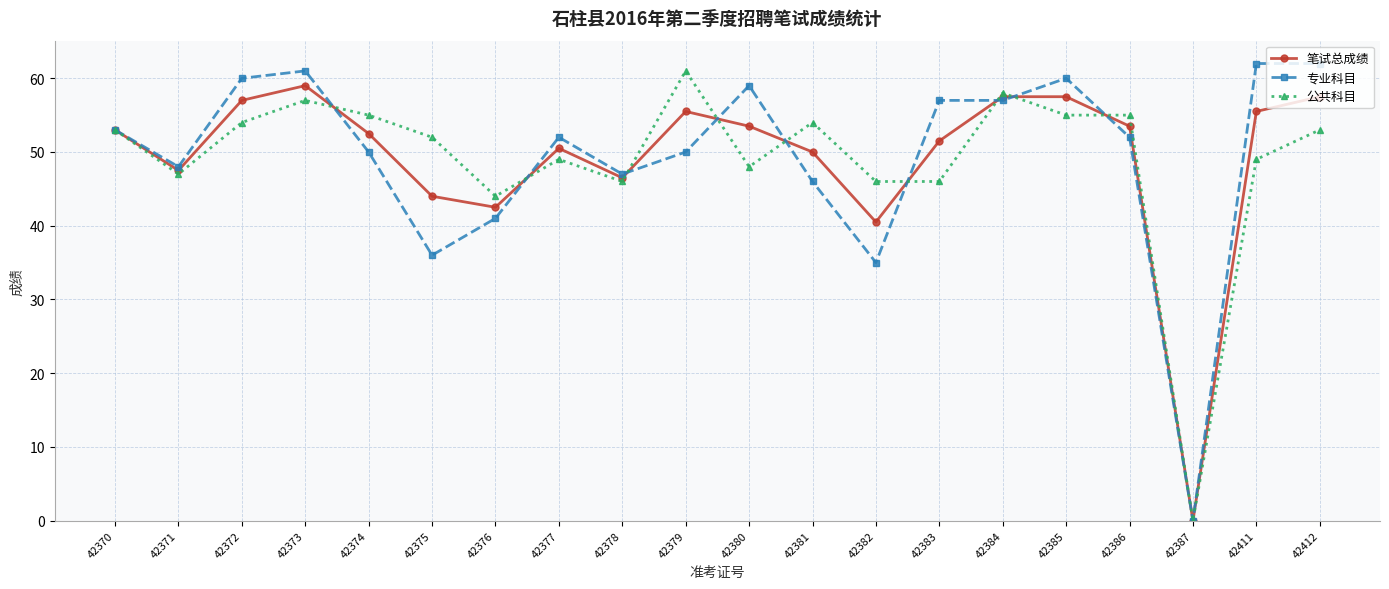

How many lines are shown in the chart?

3